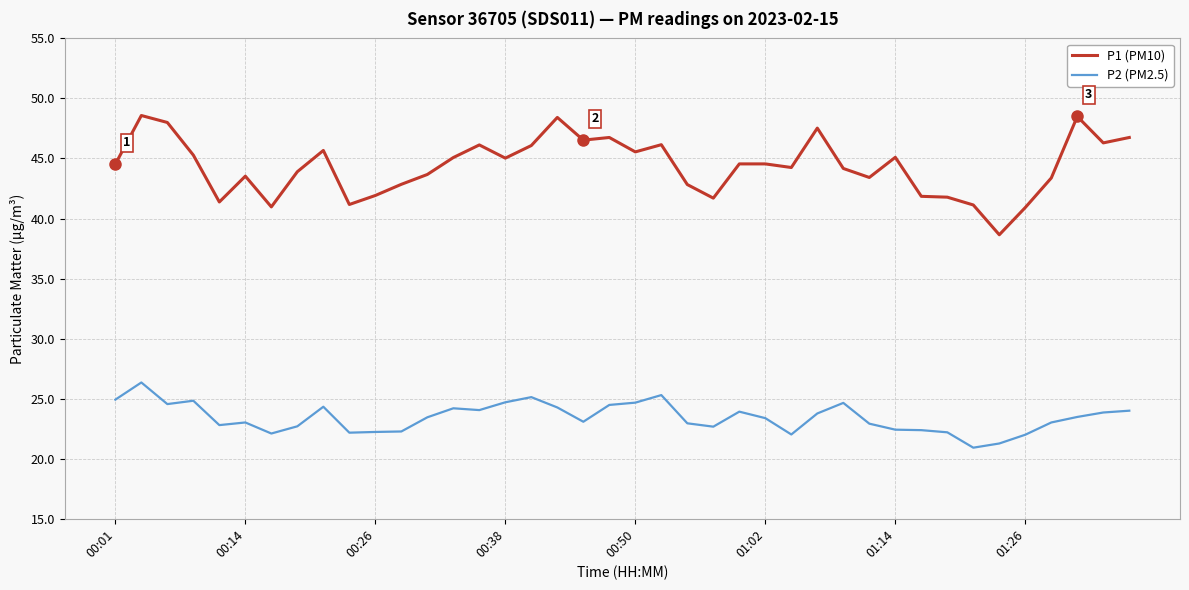

What is the maximum value for P1 (PM10)?

48.6